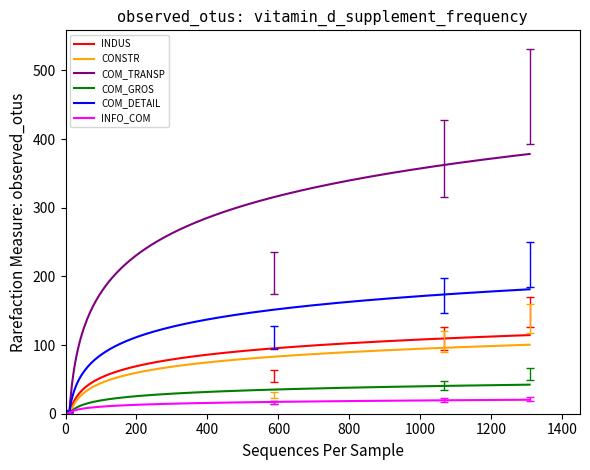

Is it true that CONSTR equals 0.8 at 9?

True